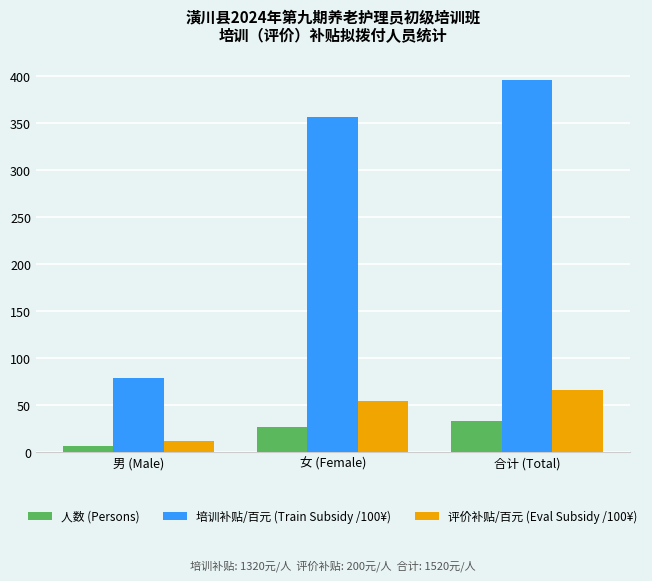

What position from the right is 男 (Male)?

3